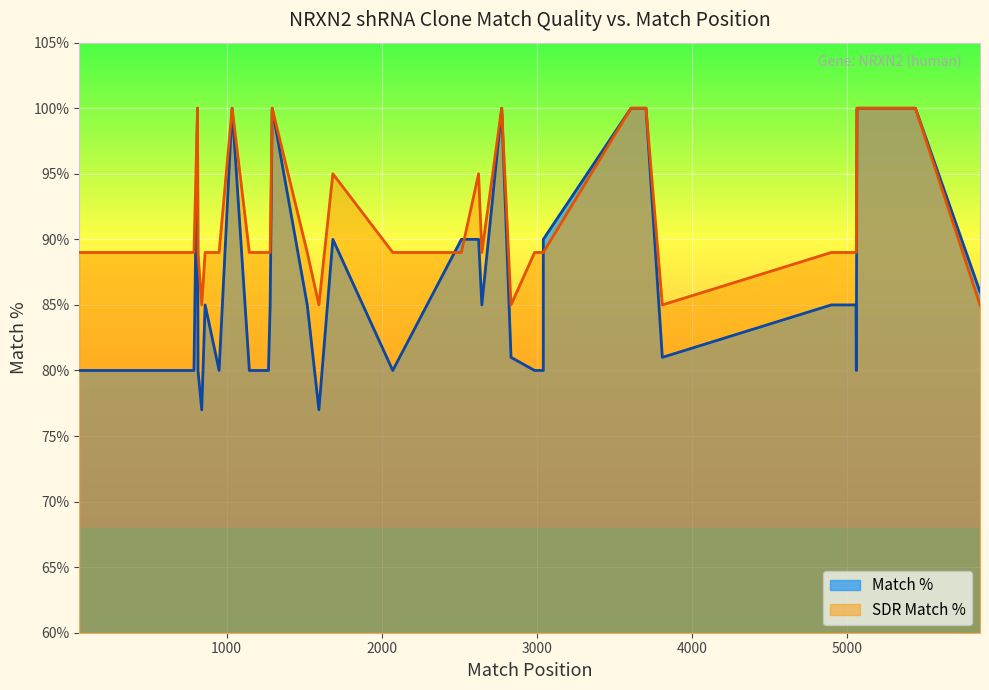

Does the chart display data point markers on the line(s)?

No